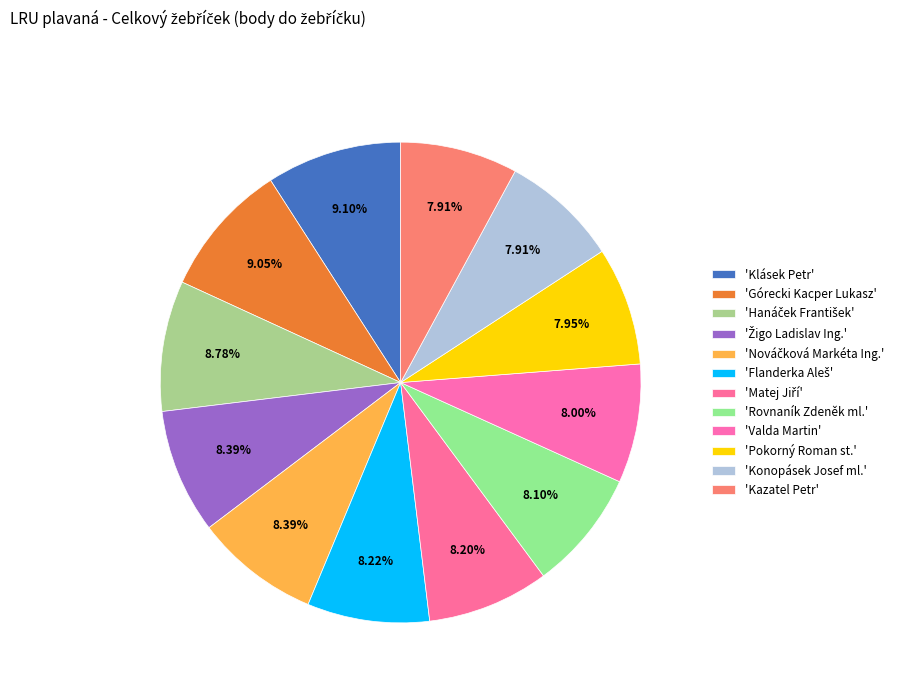

Does any single category account for the majority?

No